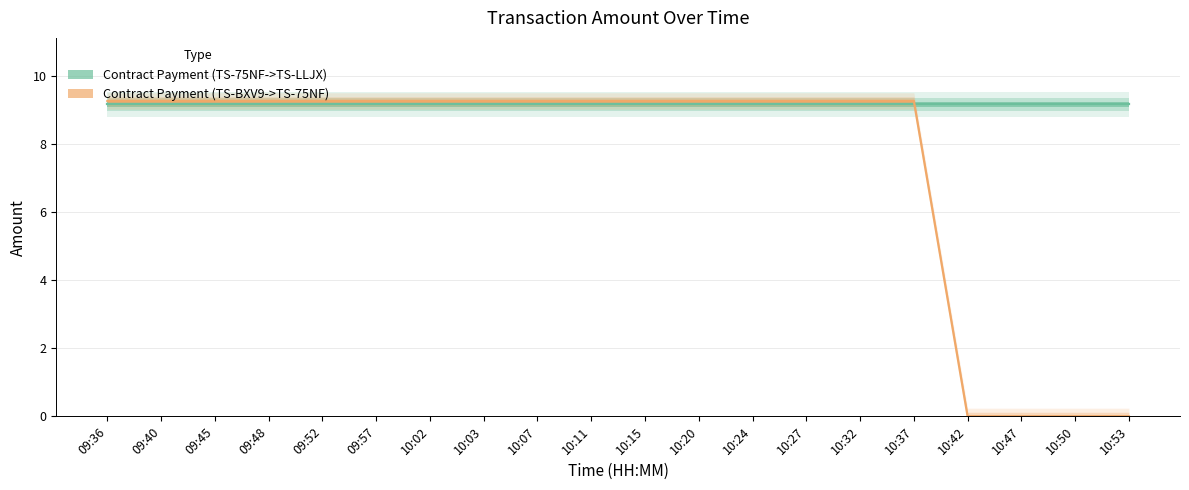

How many distinct data groups are displayed?

1